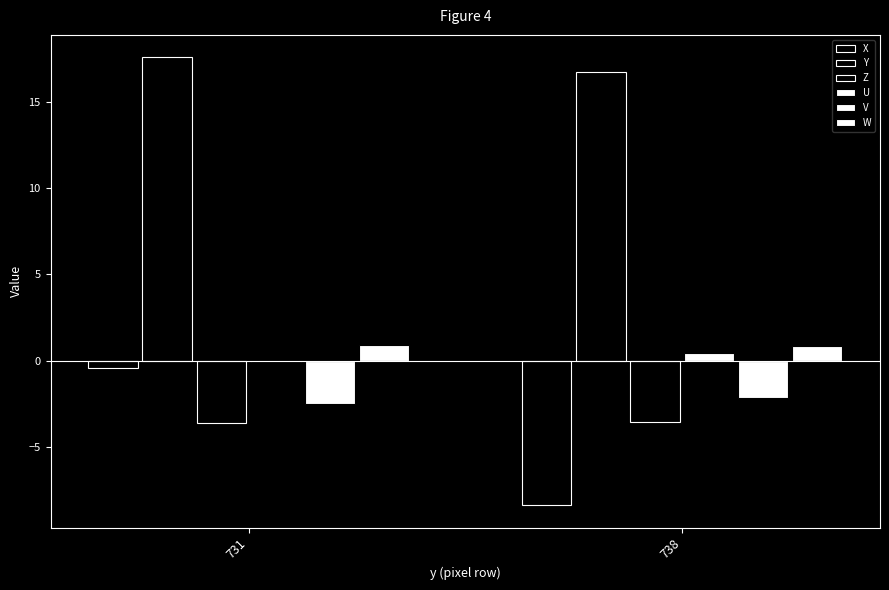

What is the smallest value displayed?

-8.4